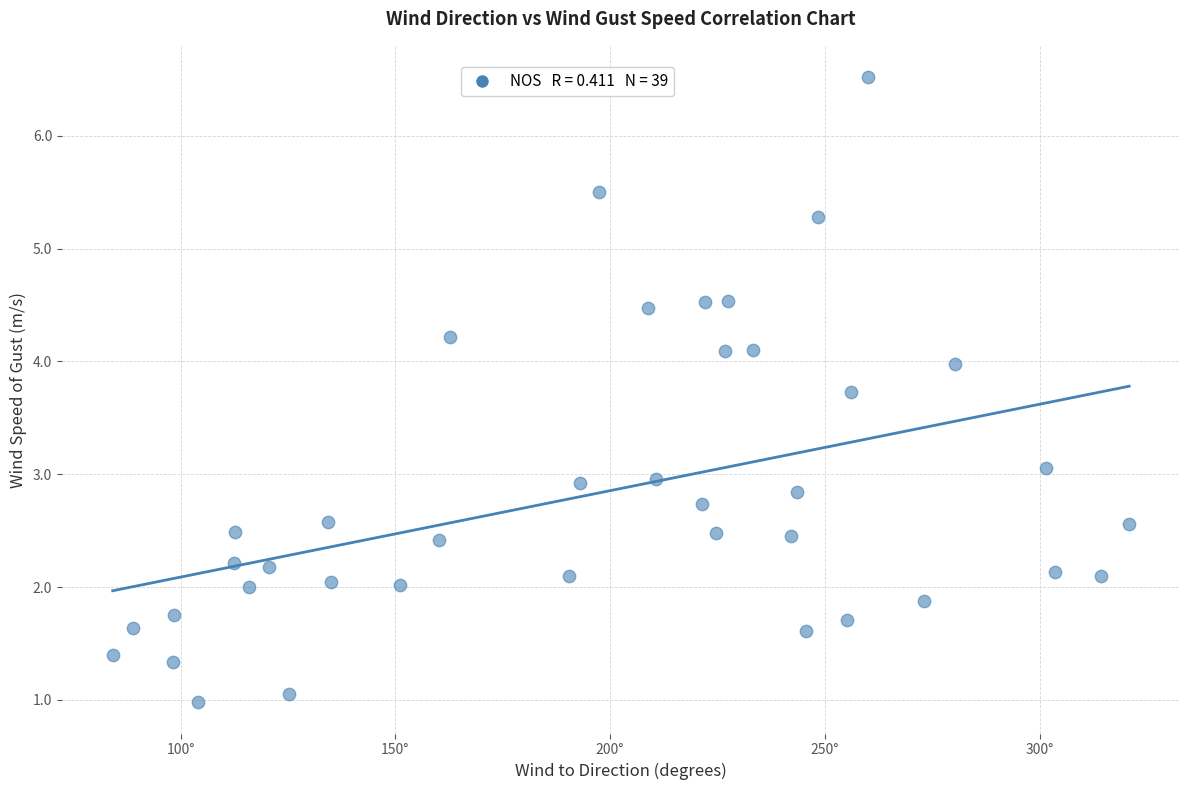

What is the range of X values (max minus min)?

236.6